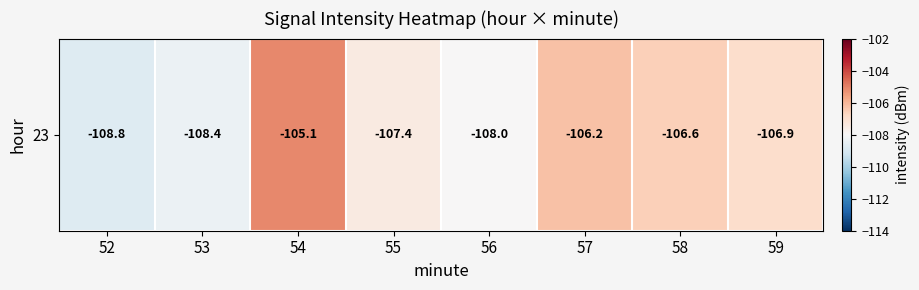

Rank the categories by value from lowest to highest.

52, 53, 56, 55, 59, 58, 57, 54